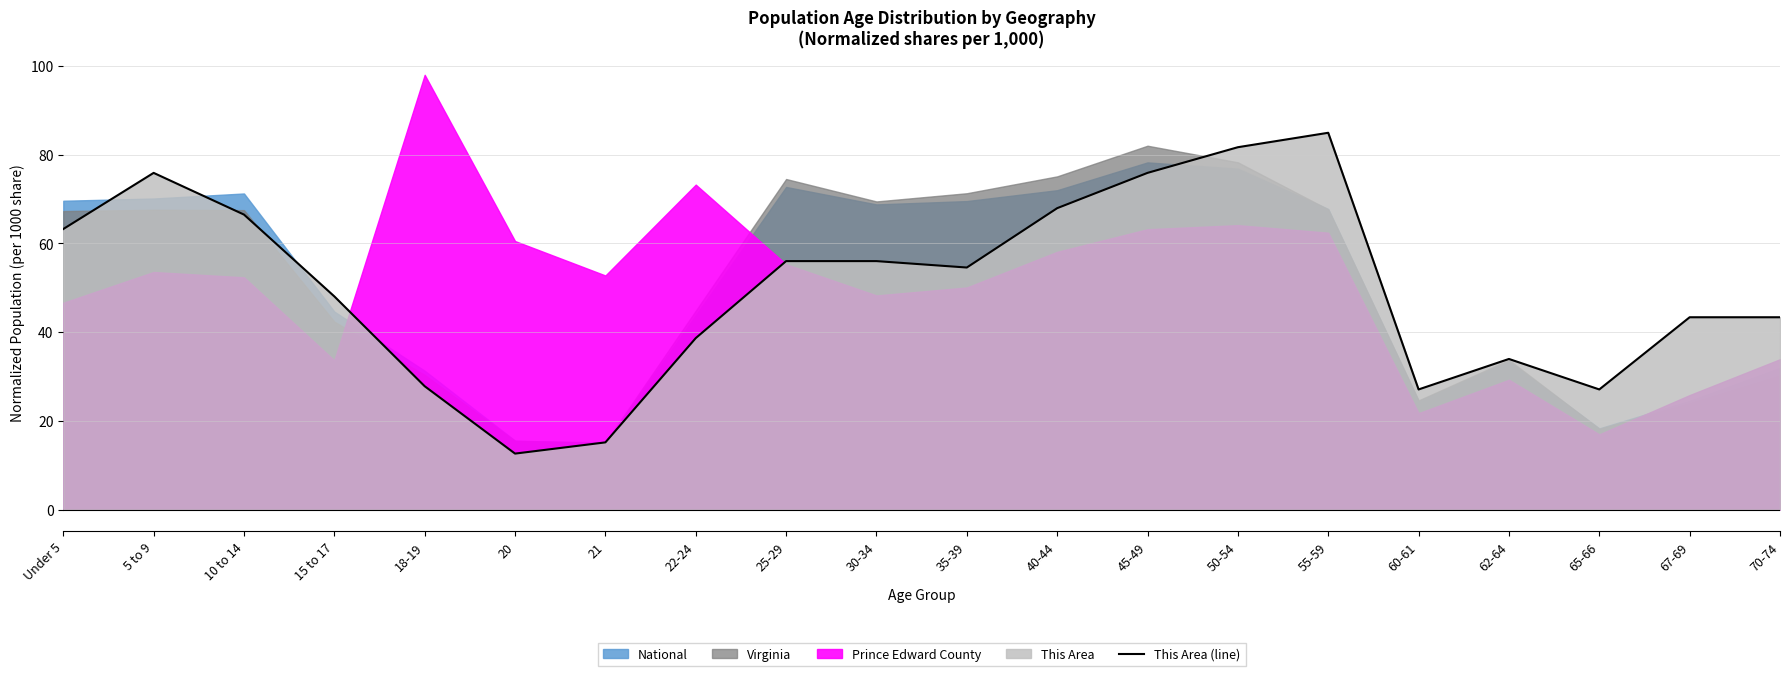

What is the difference between the second highest and minimum values?

69.0